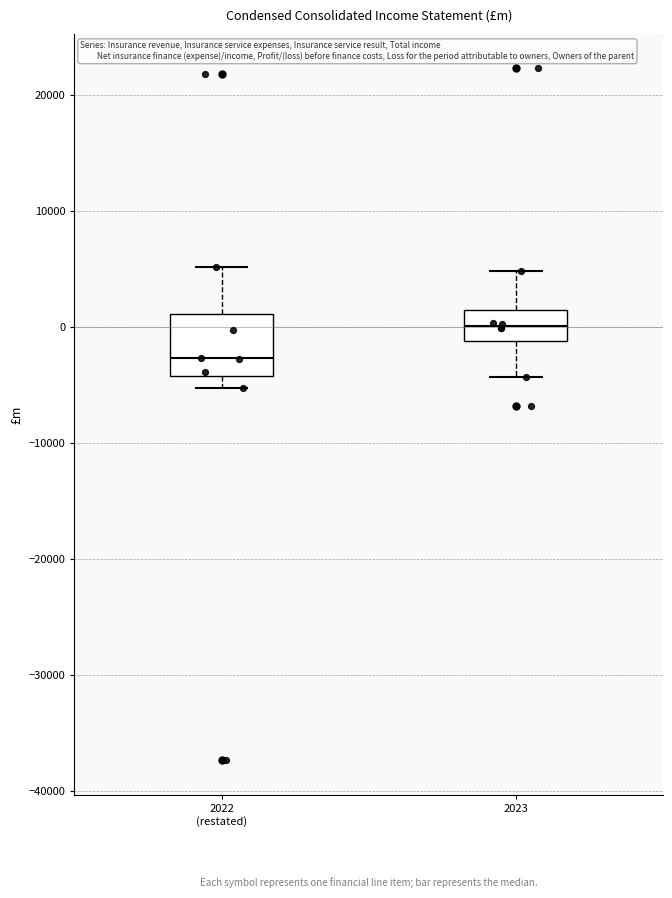

Which box is the tallest, from its lower edge to its upper edge?

2022 (restated)